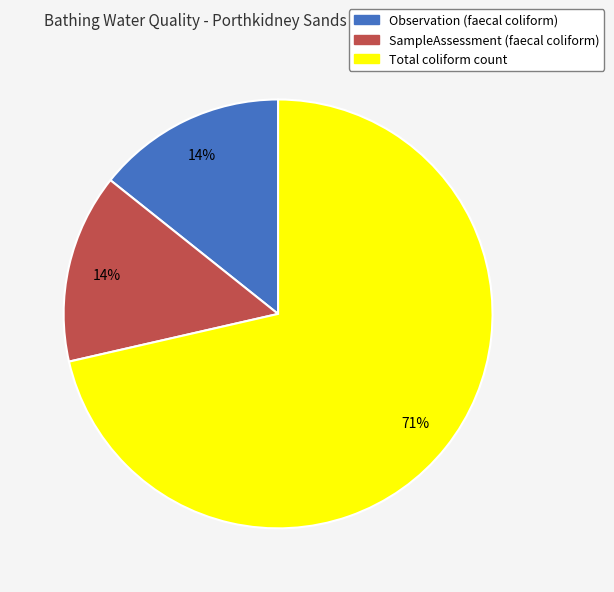

To the nearest percent, what is the average slice percentage?

33%